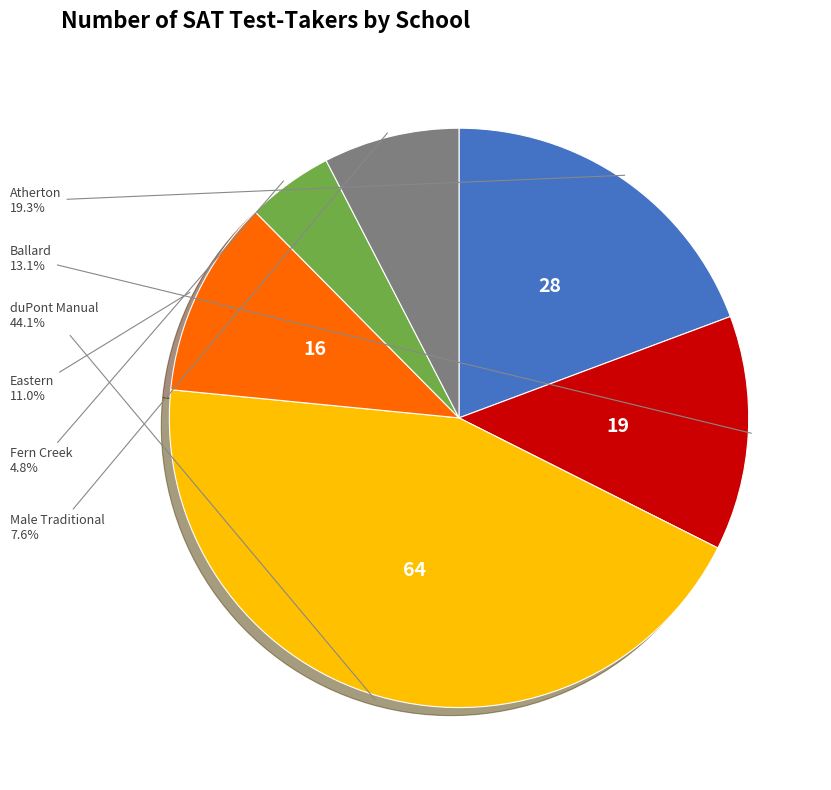

Is there any slice that represents more than half of the pie?

No